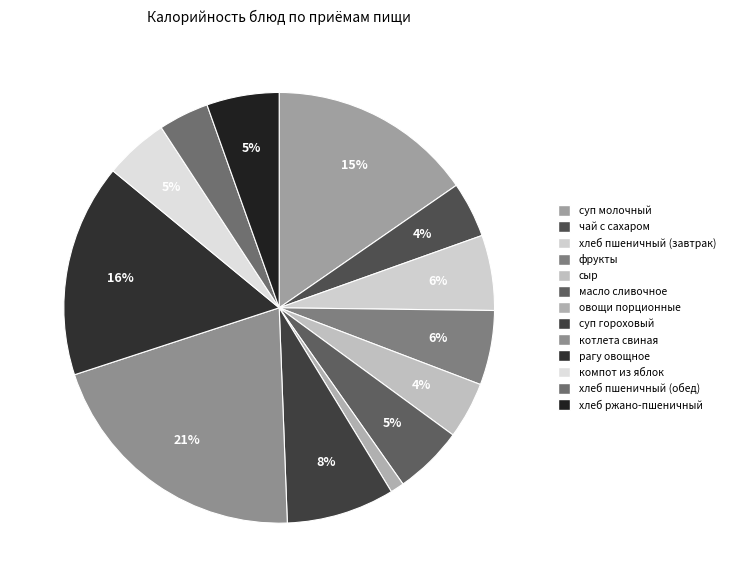

Which category has the biggest portion of the pie?

котлета свиная